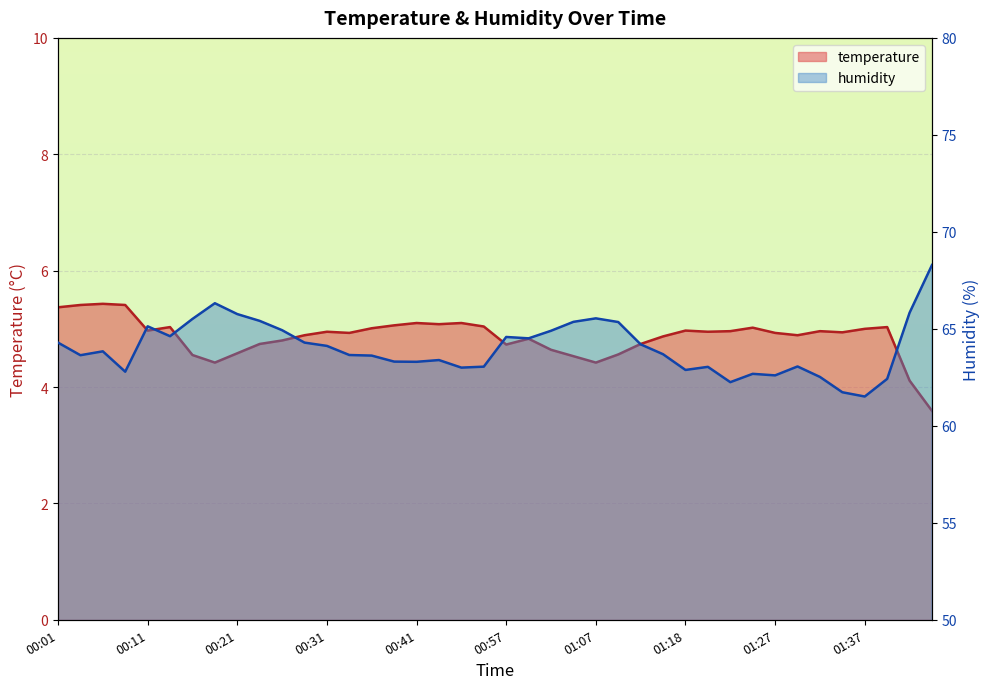

At which category does temperature reach its first local valley?

00:11